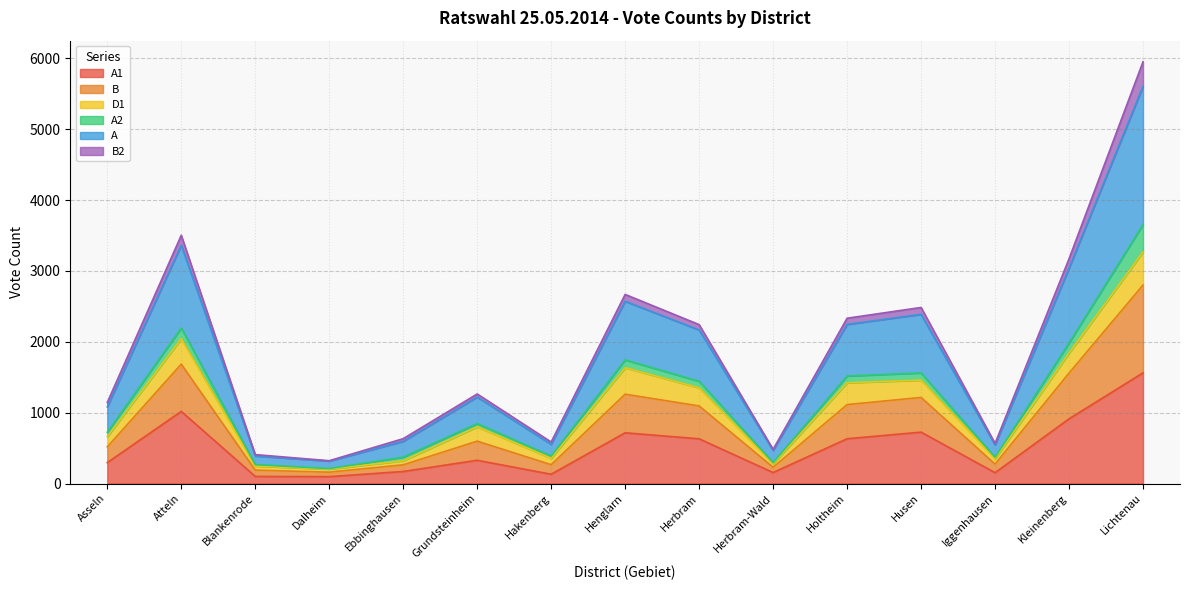

What is the smallest value displayed?

97